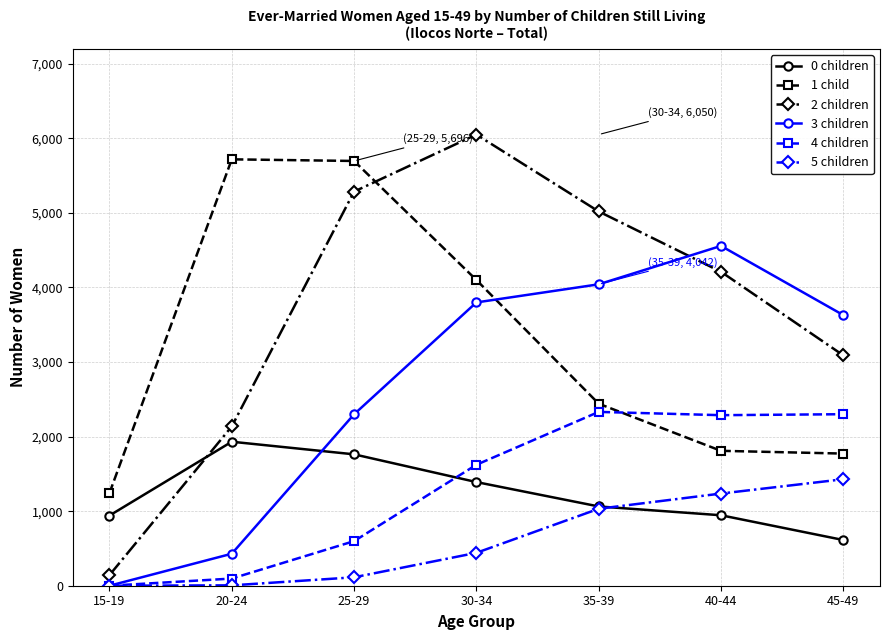

What is the sum of all 2 children values?

25931